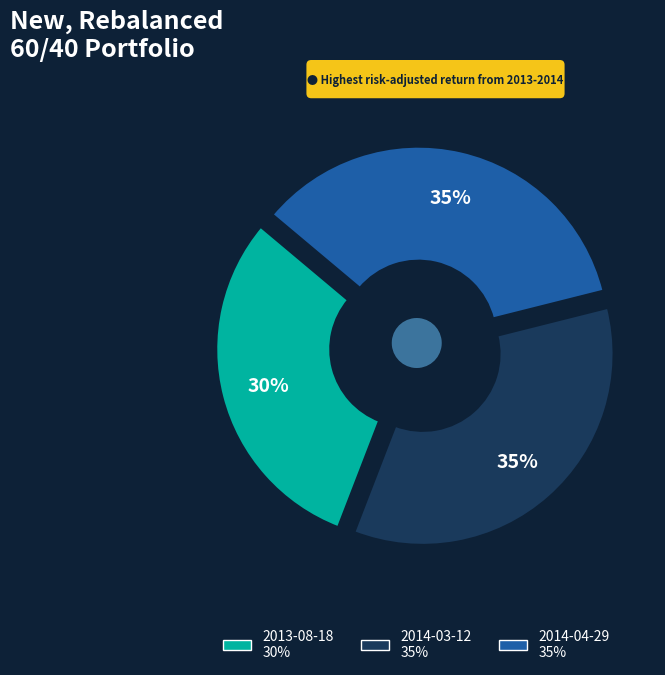

Between 2013-08-18 and 2014-04-29, which is larger?

2014-04-29